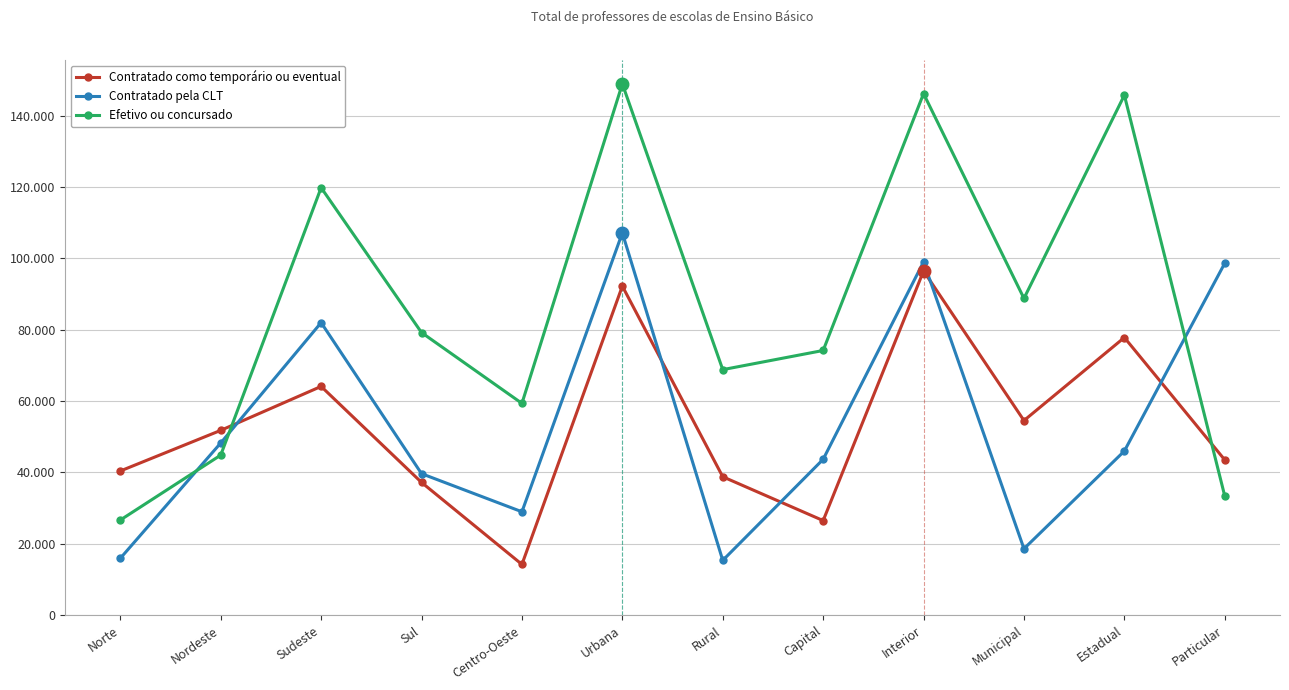

List the labels in order of Contratado pela CLT value, largest first.

Urbana, Interior, Particular, Sudeste, Nordeste, Estadual, Capital, Sul, Centro-Oeste, Municipal, Norte, Rural